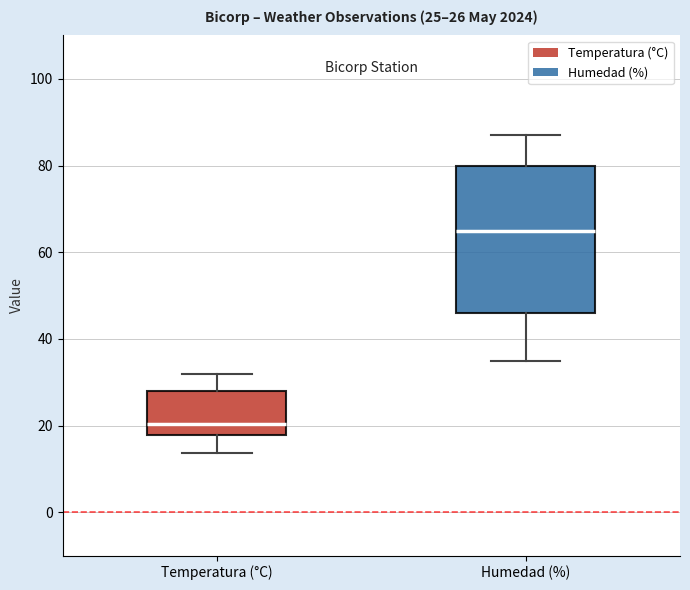

Comparing the boxes themselves (not the whiskers), which one is the tallest?

Humedad (%)